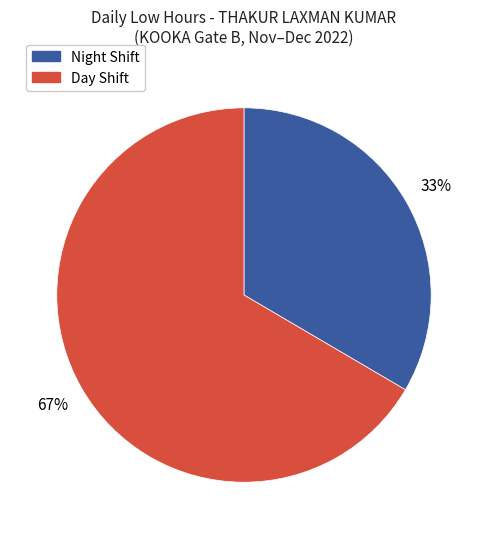

Is there a majority slice in this chart?

Yes